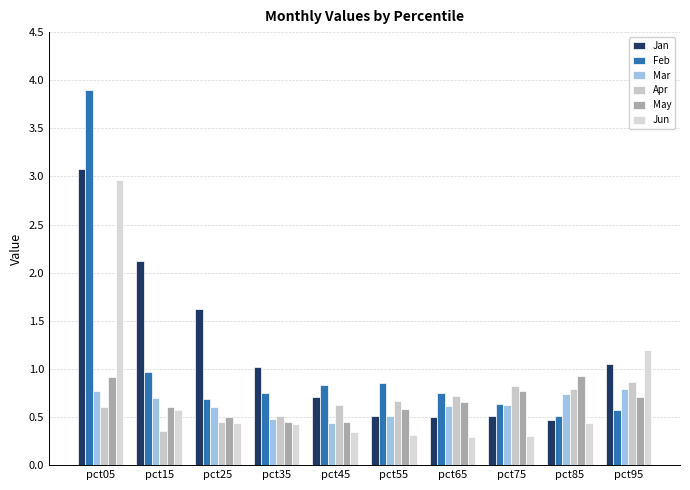

At how many categories does at least one series exceed 1?

5